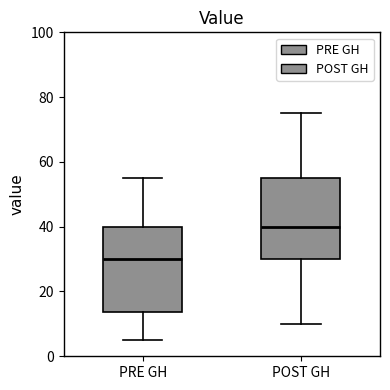

Where is the upper edge of the box for POST GH on the y-axis? The values are not printed on the chart, so give them approximately, as read against the axis.

56